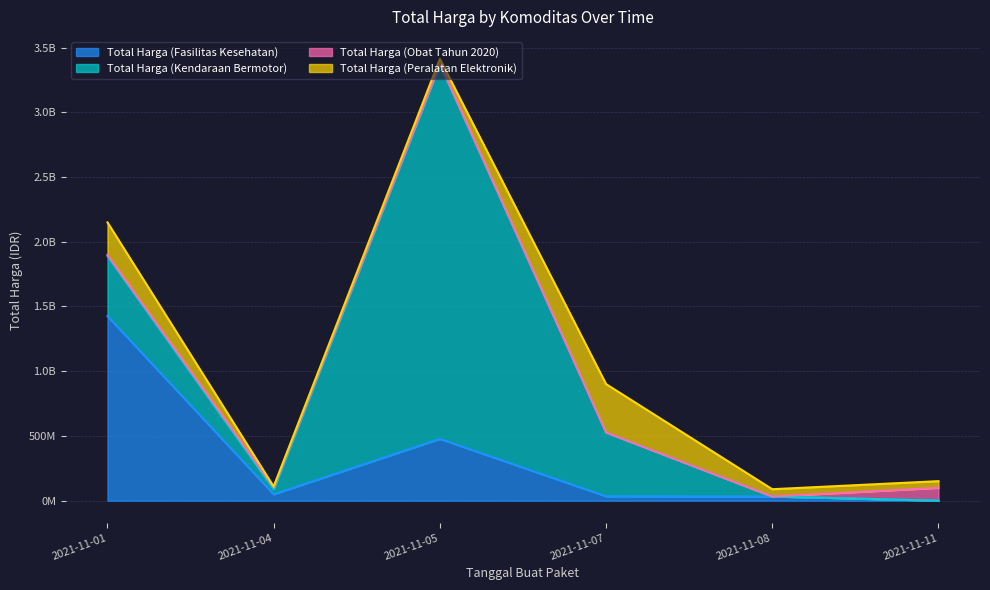

What is the difference between the Total Harga (Fasilitas Kesehatan) values at 2021-11-07 and 2021-11-01?

1391867900